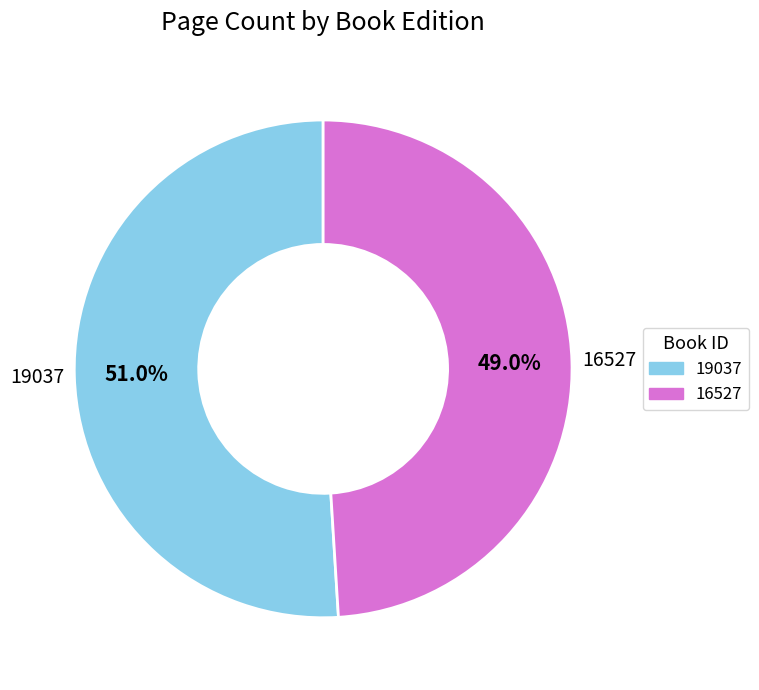

Rank the categories by value from lowest to highest.

16527, 19037